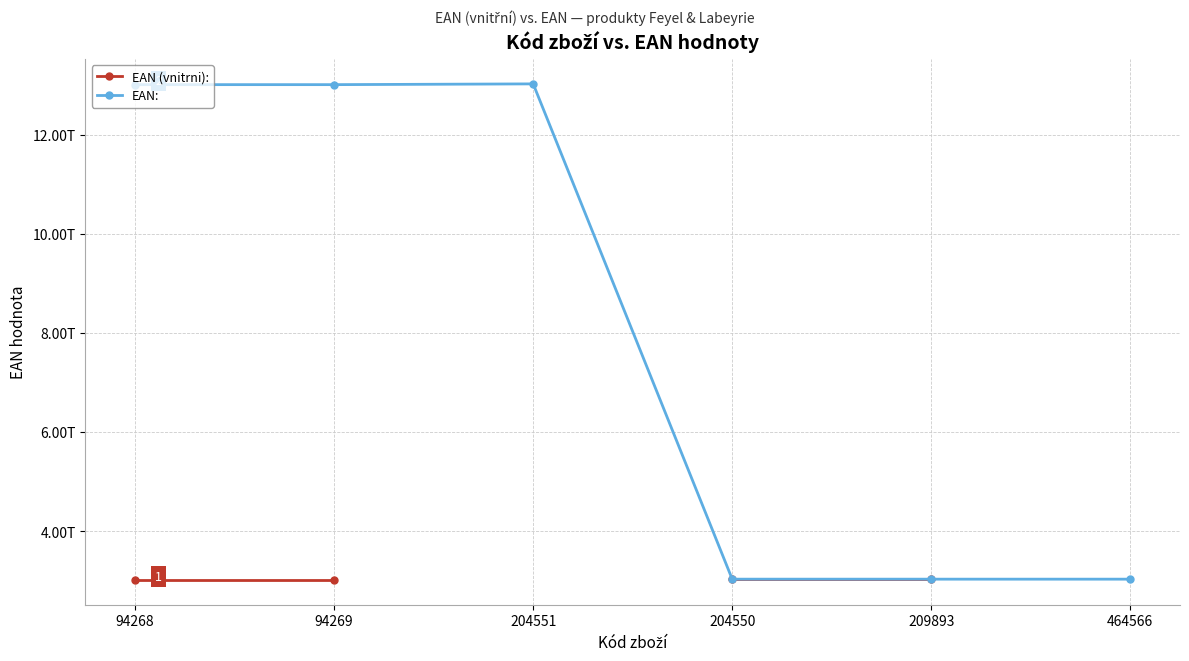

Which series has the largest total across all categories?

EAN: